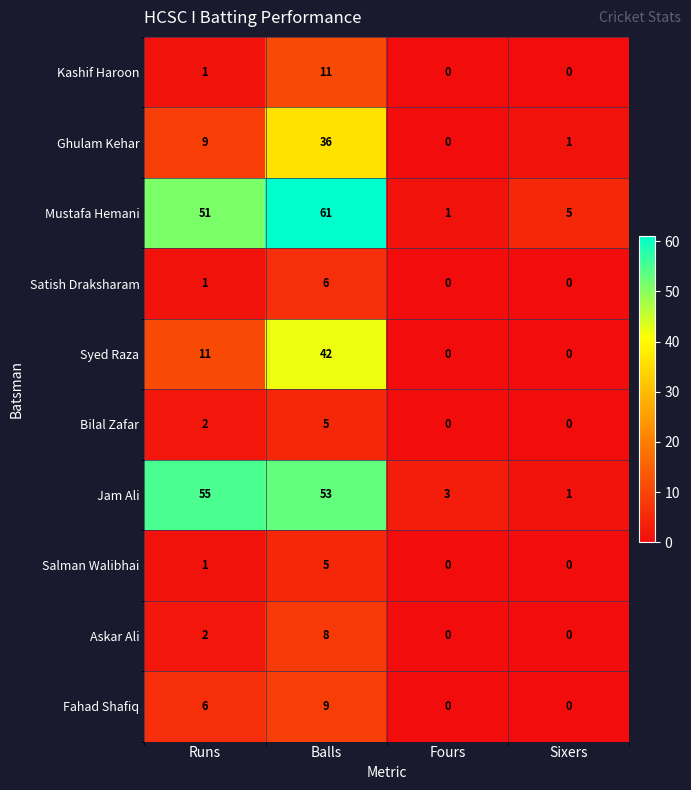

True or false: Syed Raza has a value of 11 at Runs.

True